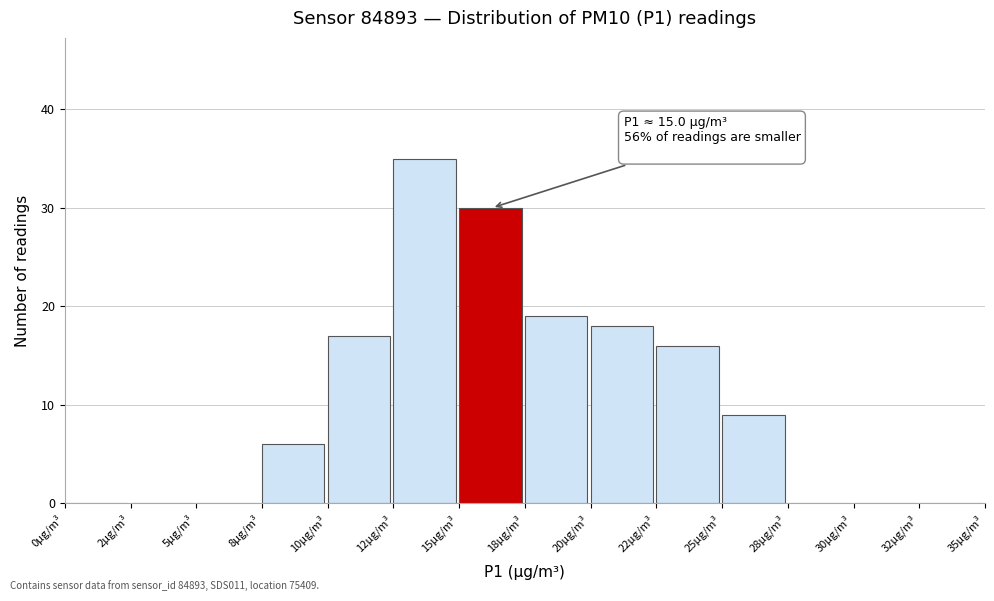

Reading right to left, extract all data points from this chart.

32µg/m³=0	30µg/m³=0	28µg/m³=0	25µg/m³=9	22µg/m³=16	20µg/m³=18	18µg/m³=19	15µg/m³=30	12µg/m³=35	10µg/m³=17	8µg/m³=6	5µg/m³=0	2µg/m³=0	0µg/m³=0